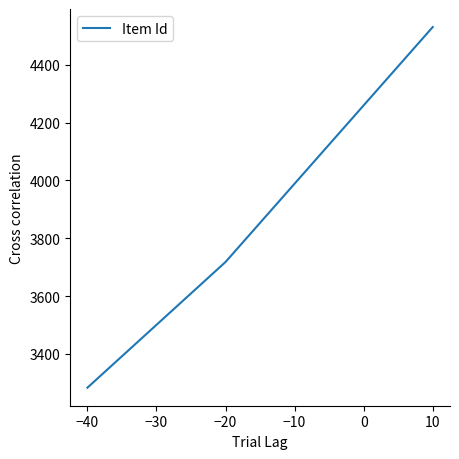

Reading left to right, extract all data points from this chart.

3283	3718	4531